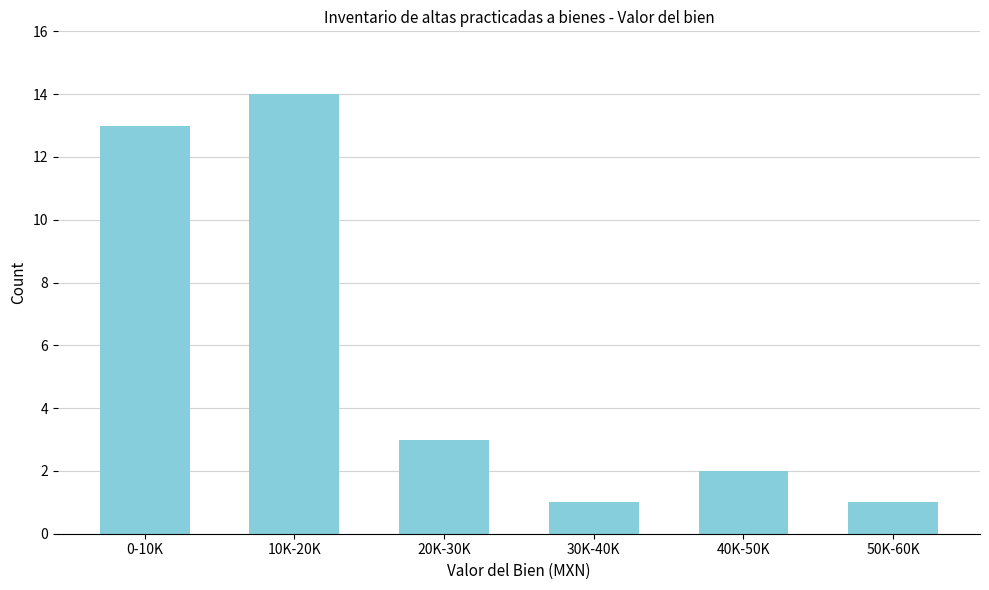

Reading left to right, what are all the values shown in this chart?

13	14	3	1	2	1